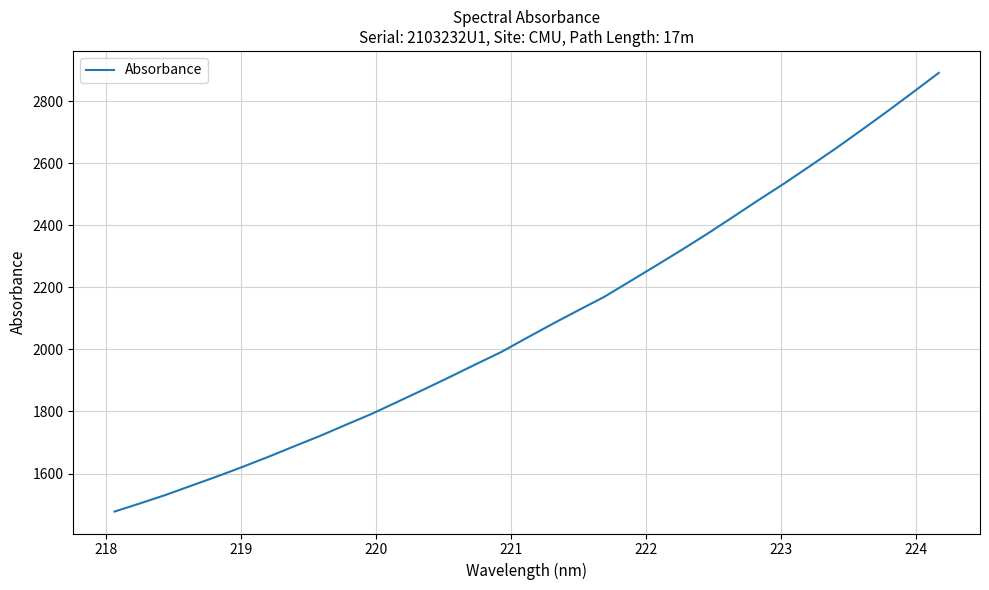

What is the sum of all values?

68937.8